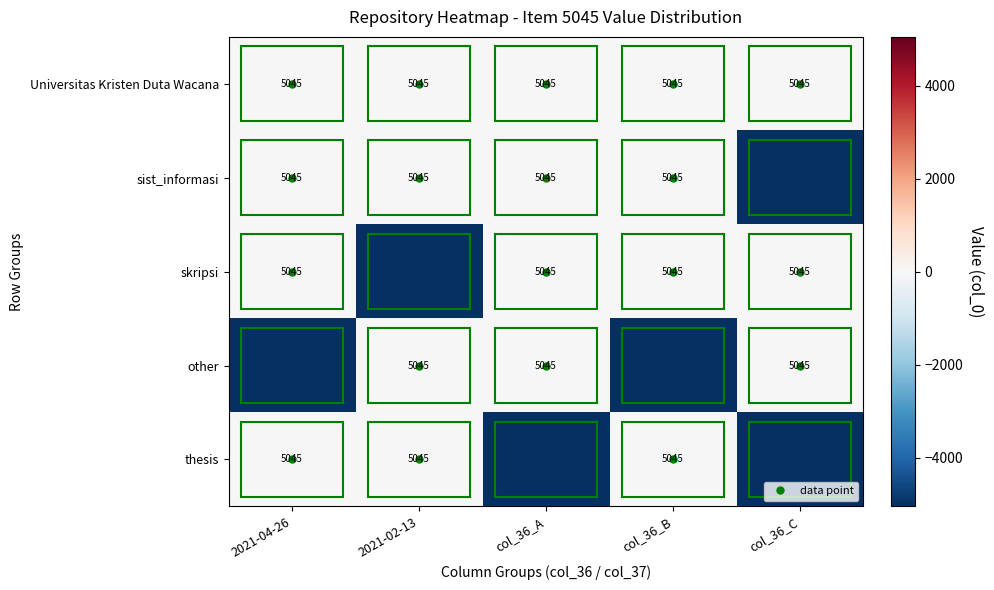

What is the average value of the skripsi series?

-1009